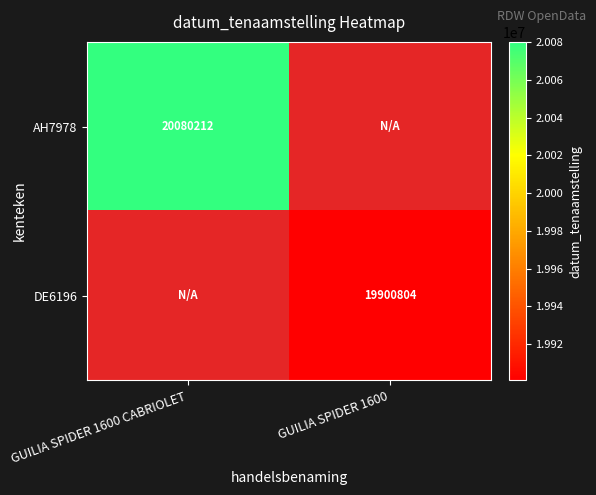

What is the maximum value shown in the chart?

20080212.0